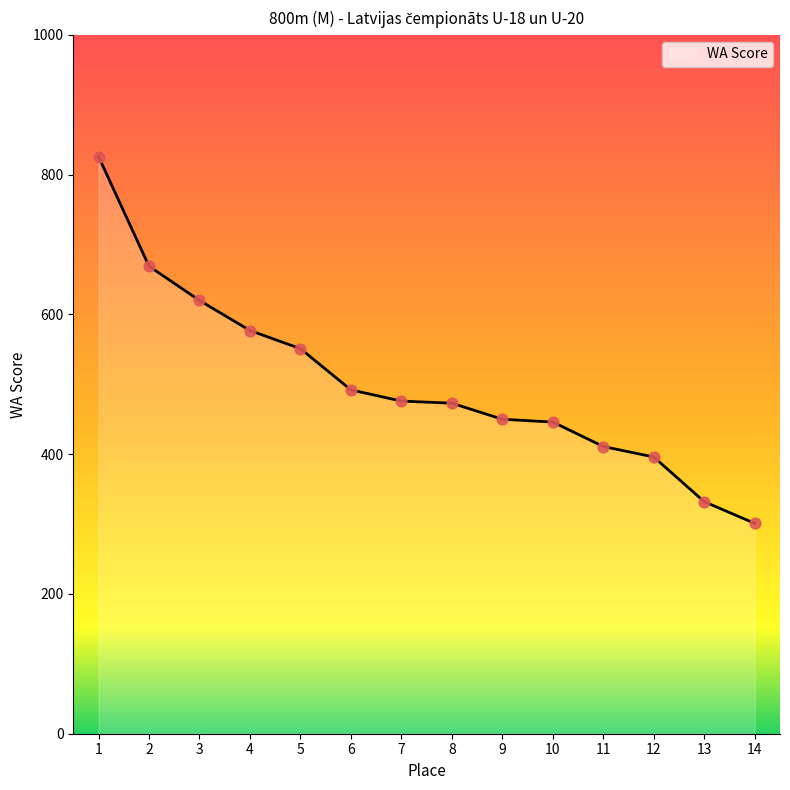

What is the change in value from 2 to 9?

-219